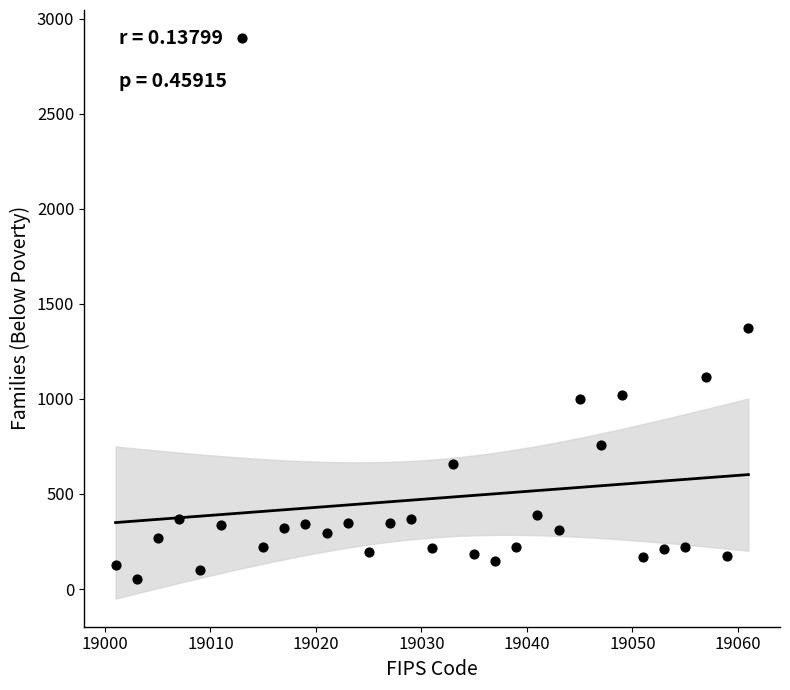

What Y value in the scatter plot is closest to 1474?

1371